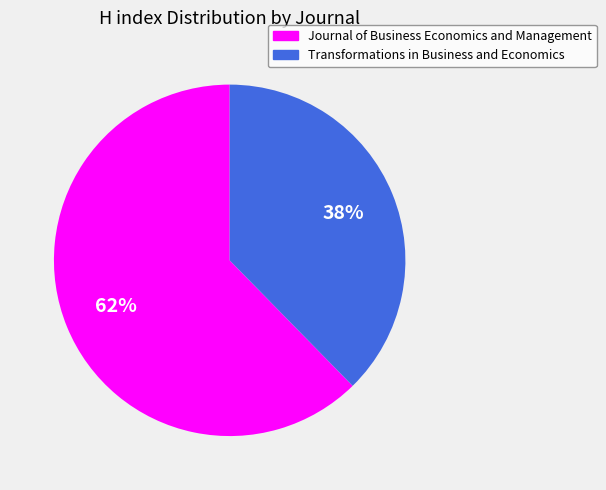

Rank the categories by value from highest to lowest.

Journal of Business Economics and Management, Transformations in Business and Economics